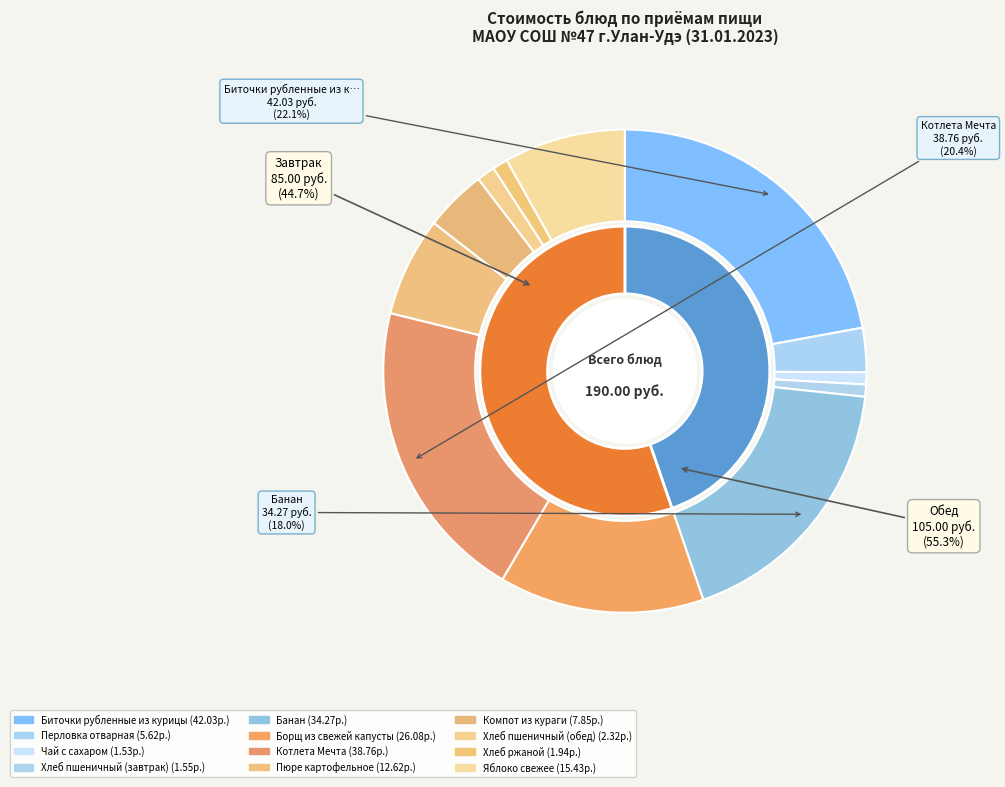

Which slice is the largest?

Биточки рубленные из курицы